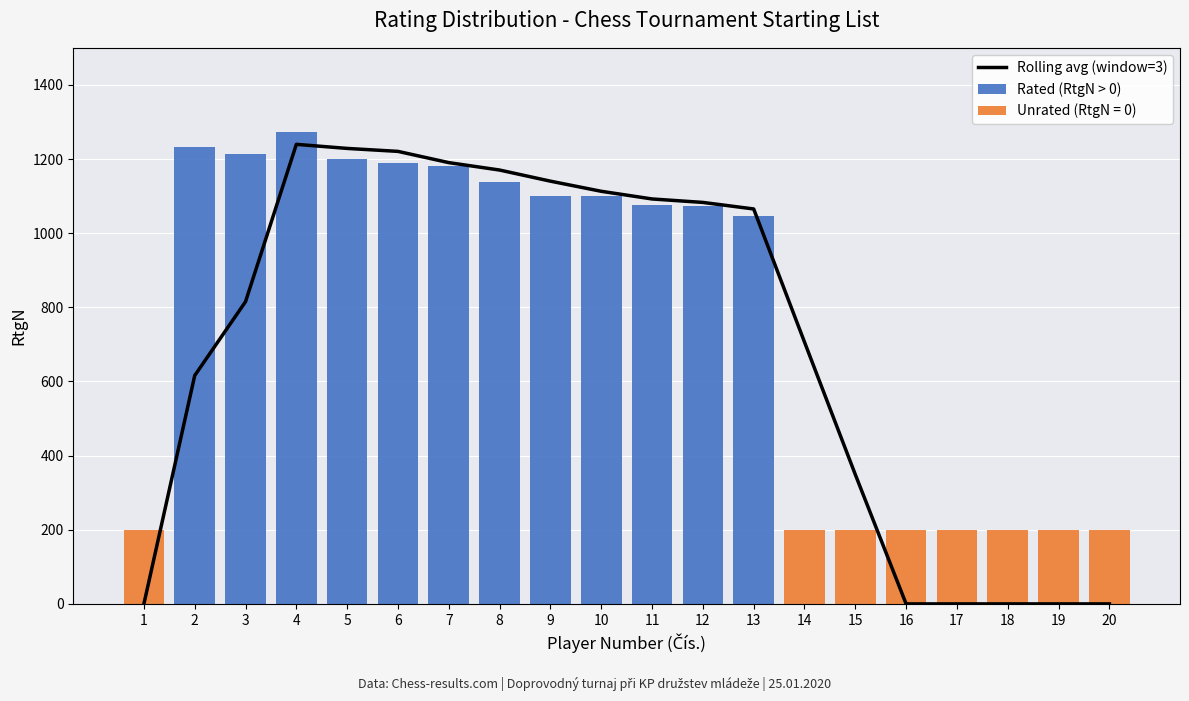

What is the difference between the second highest and minimum values in the Rolling avg (window=3) series?

1228.7